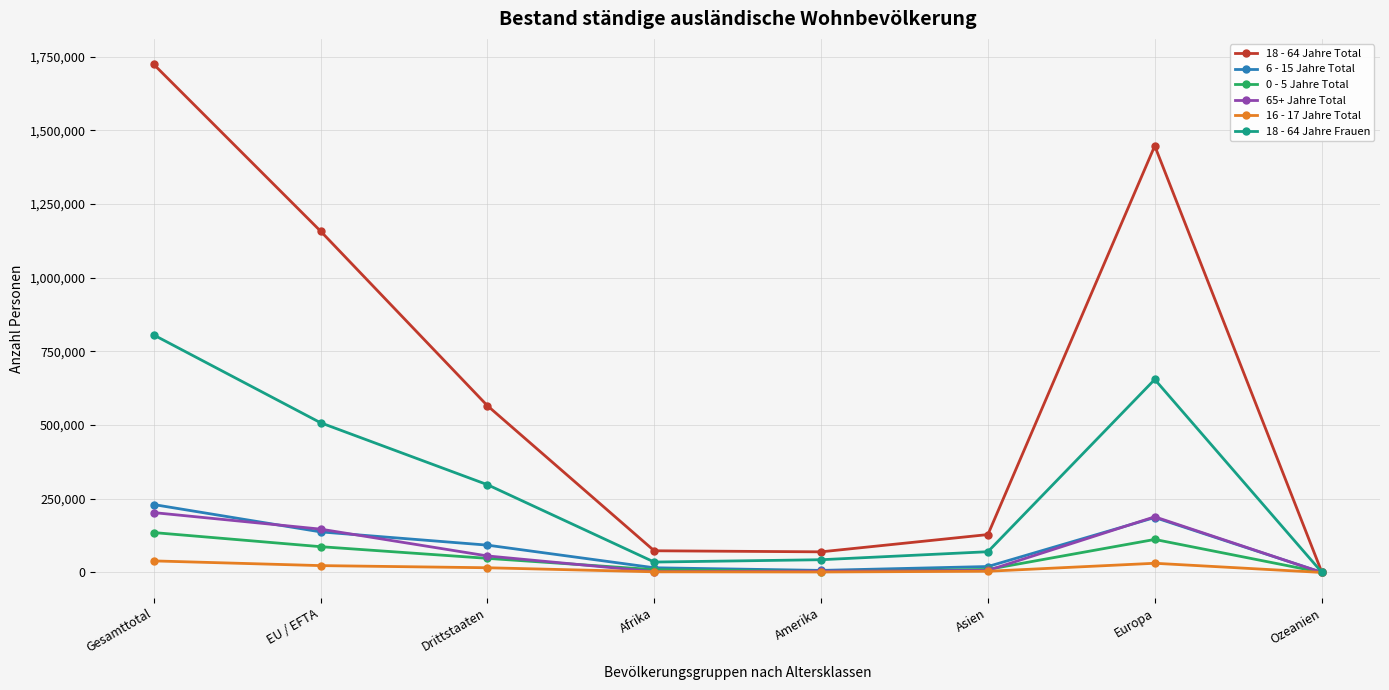

At which label does 18 - 64 Jahre Frauen first exceed 297844?

Gesamttotal